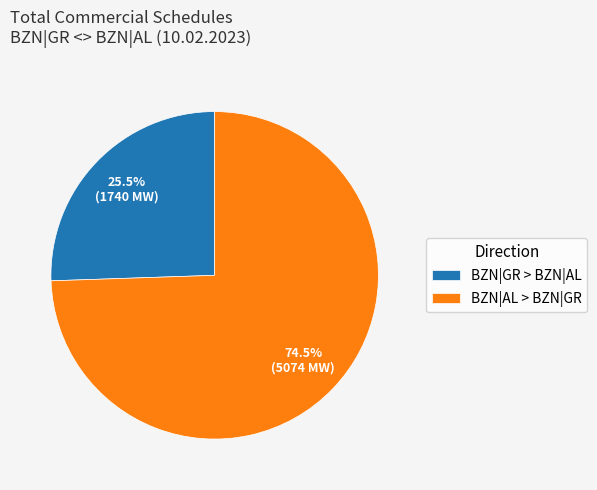

What percentage do BZN|AL > BZN|GR and BZN|GR > BZN|AL together represent?

100.0%